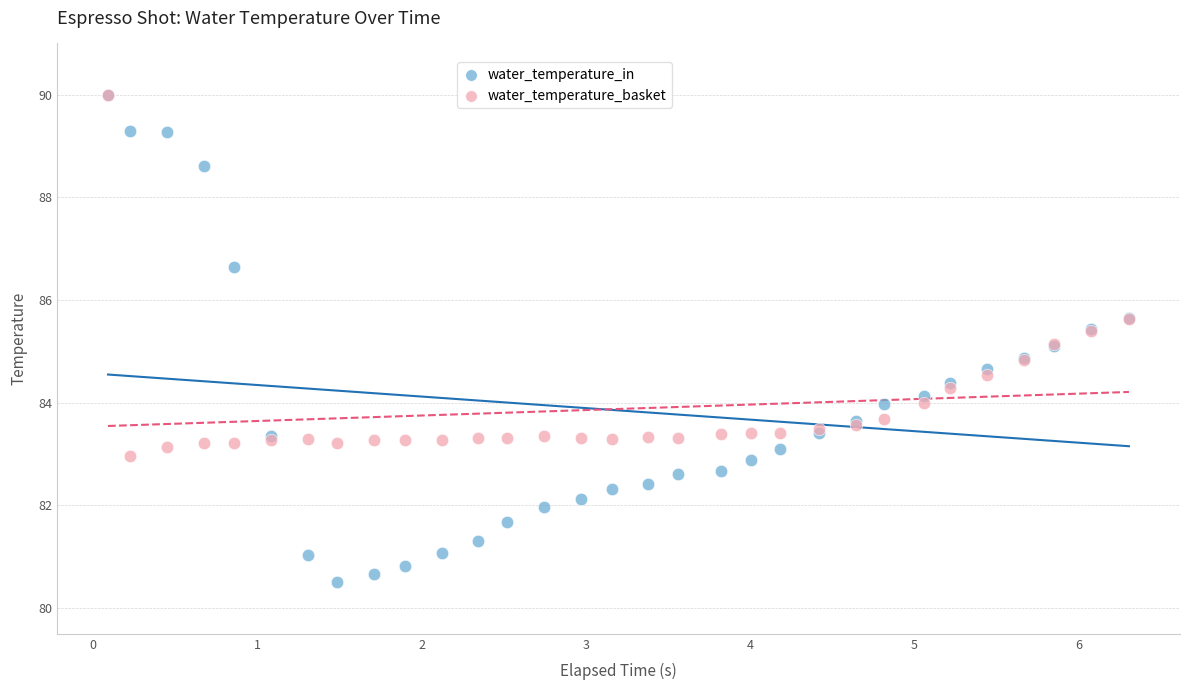

Which series contains the lowest Y value?

water_temperature_in